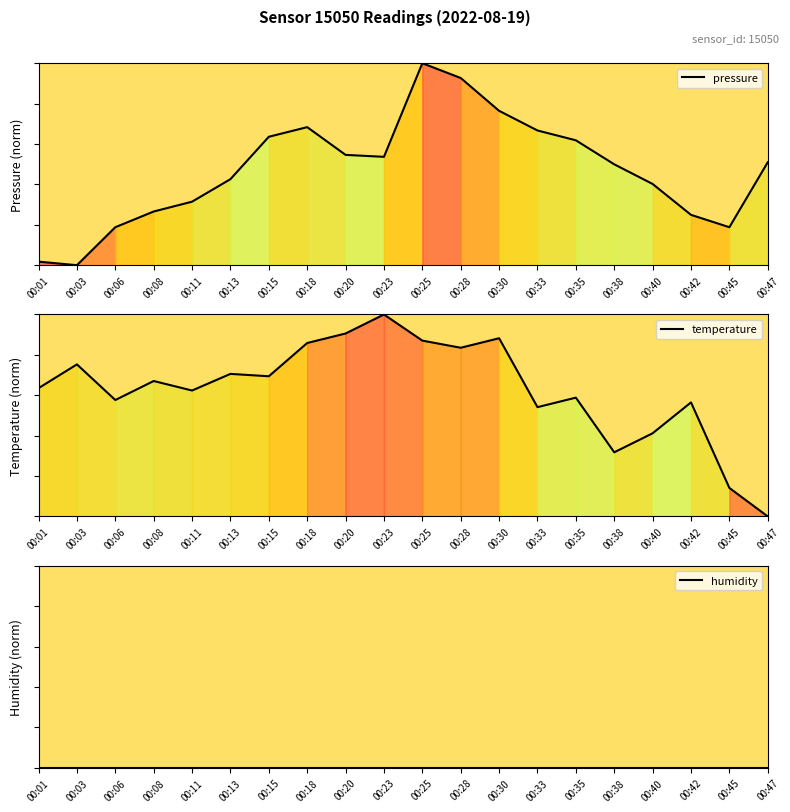

Does the chart display data point markers on the line(s)?

No